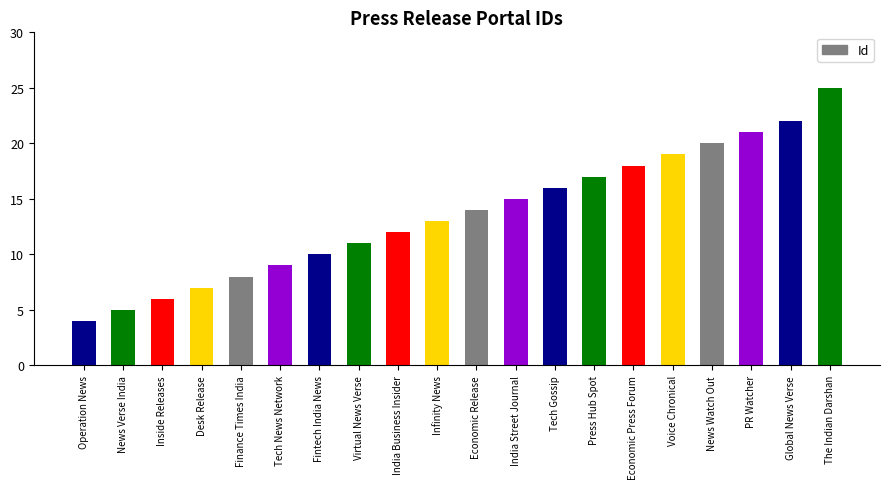

List the labels in order of value, largest first.

The Indian Darshan, Global News Verse, PR Watcher, News Watch Out, Voice Chronical, Economic Press Forum, Press Hub Spot, Tech Gossip, India Street Journal, Economic Release, Infinity News, India Business Insider, Virtual News Verse, Fintech India News, Tech News Network, Finance Times India, Desk Release, Inside Releases, News Verse India, Operation News